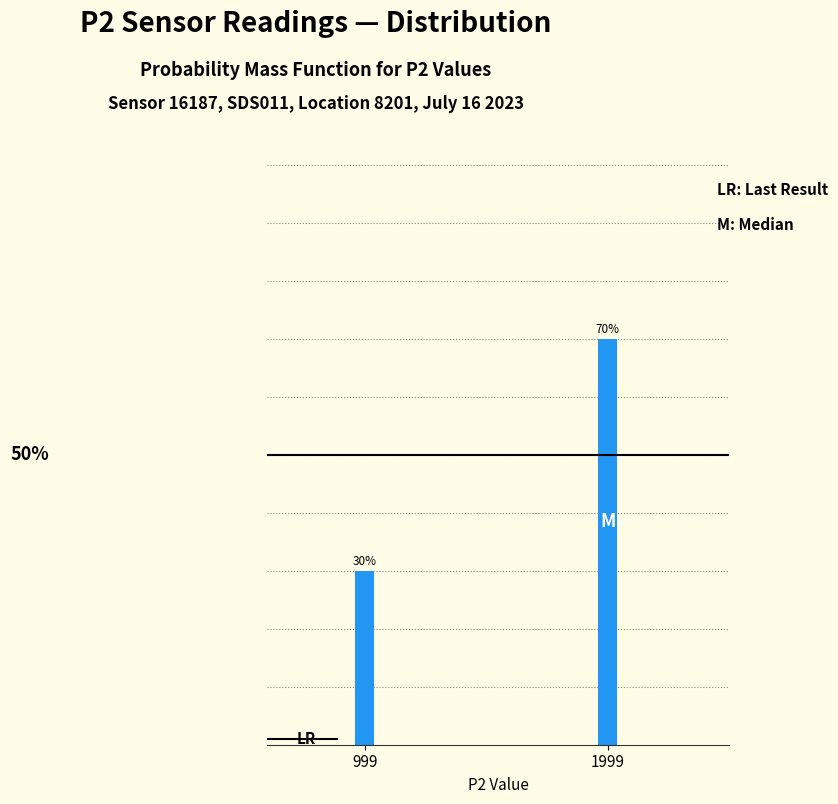

Are the bars horizontal?

No